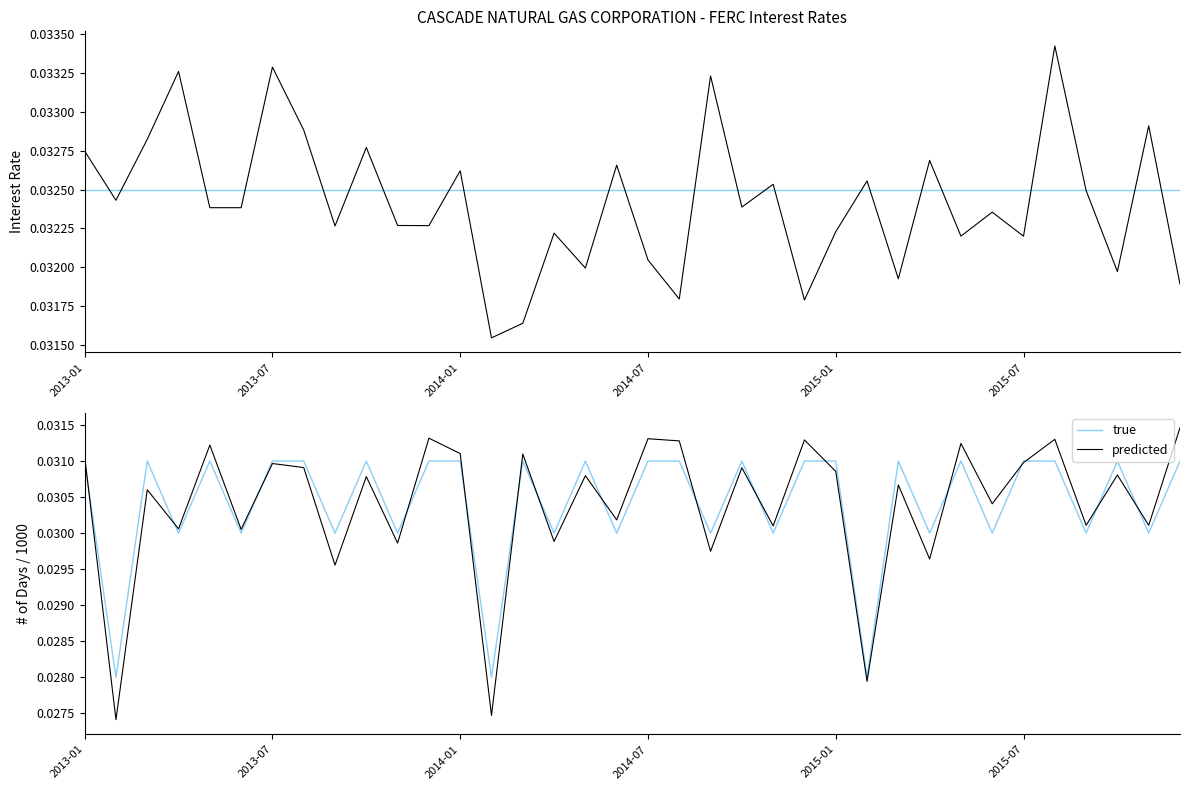

List the series in order of their overall mean, highest first.

true, predicted